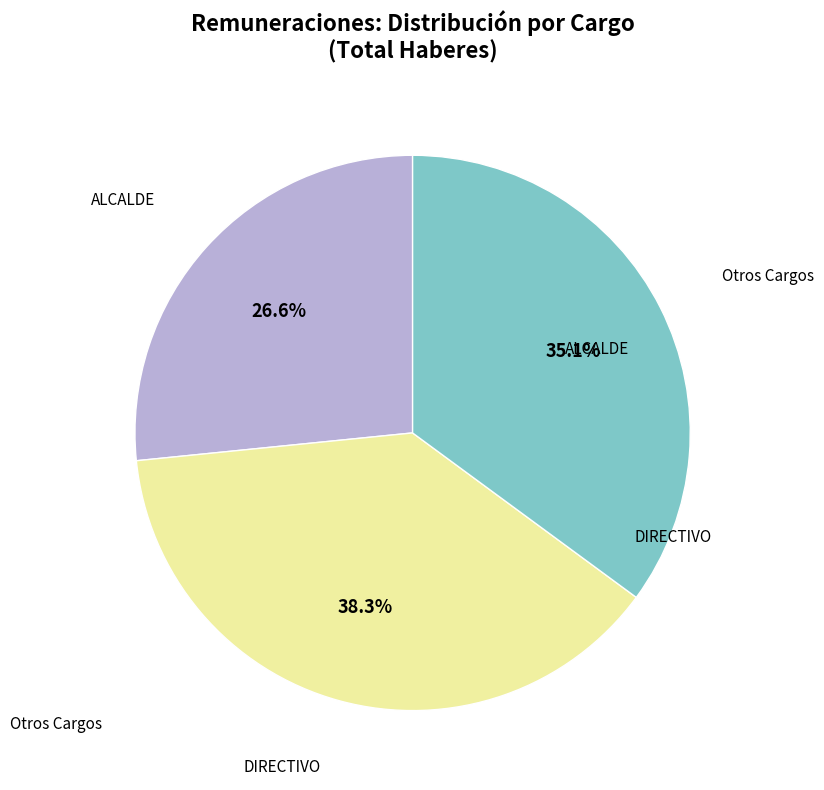

Is there any slice that represents more than half of the pie?

No